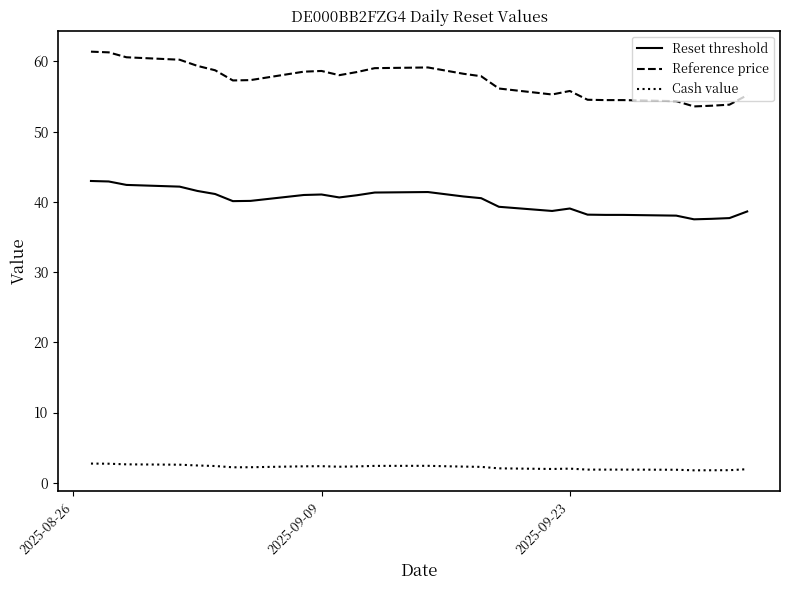

List the series in order of their overall mean, highest first.

Reference price, Reset threshold, Cash value